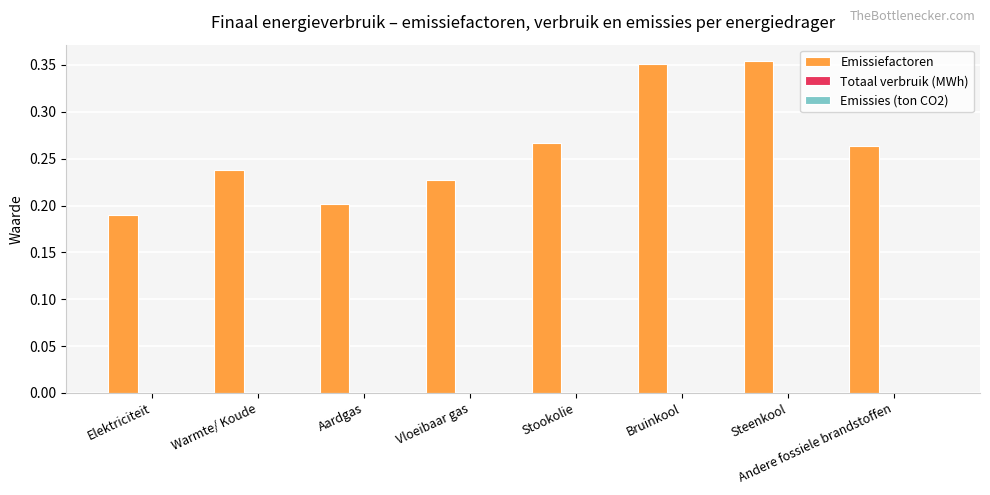

What is the sum of all values?

2.1